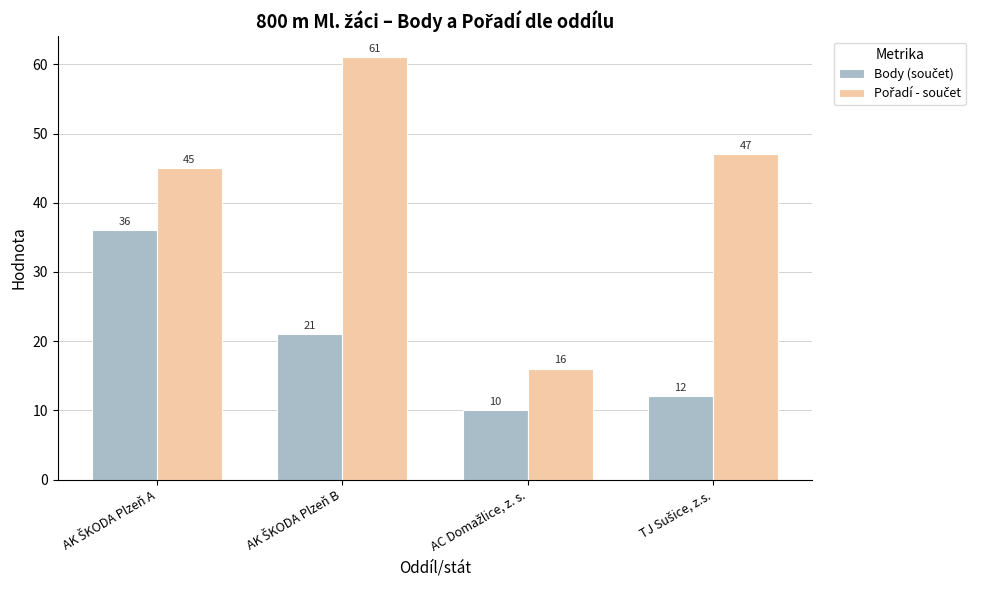

What is the minimum value shown in the chart?

10